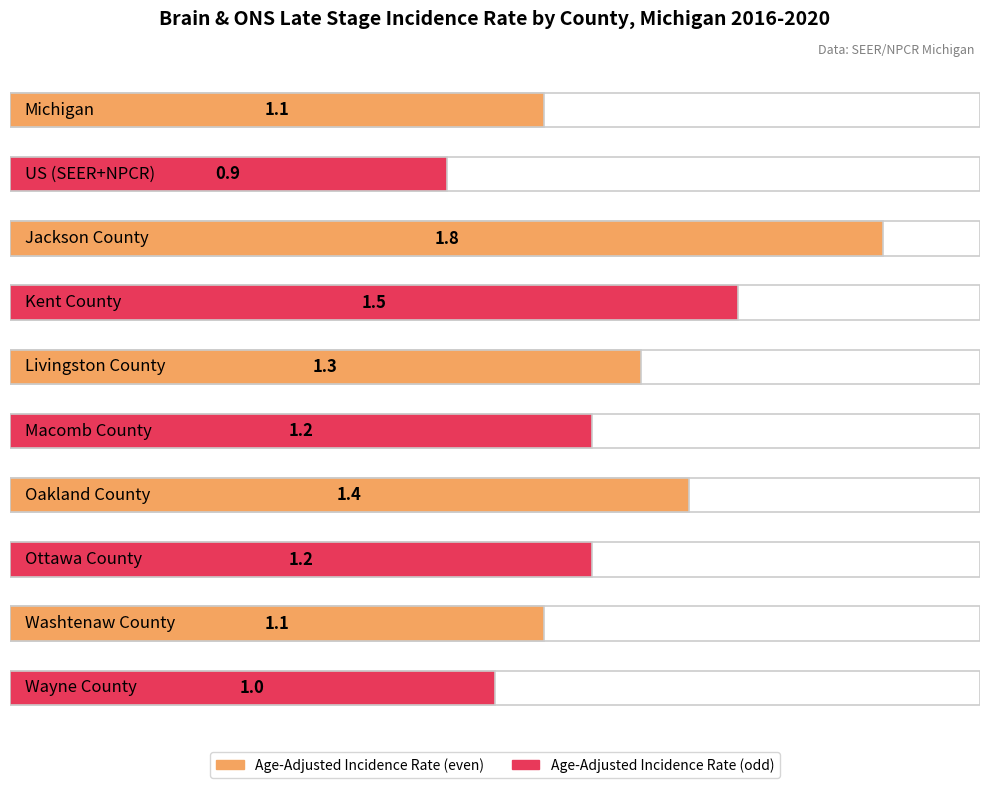

Rank the categories by value from lowest to highest.

US (SEER+NPCR), Wayne County, Michigan, Washtenaw County, Macomb County, Ottawa County, Livingston County, Oakland County, Kent County, Jackson County